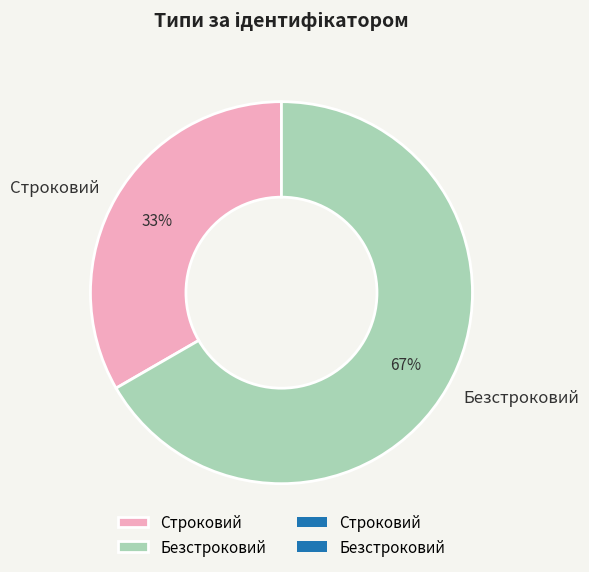

Do Безстроковий and Строковий together represent more than half of the pie?

Yes